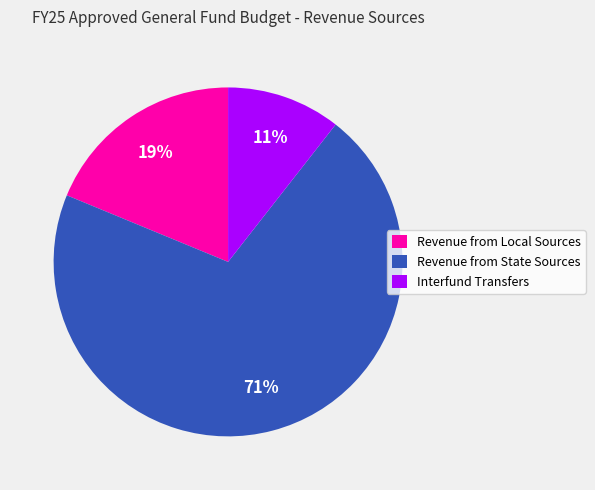

What is the smallest slice in the pie chart?

Interfund Transfers